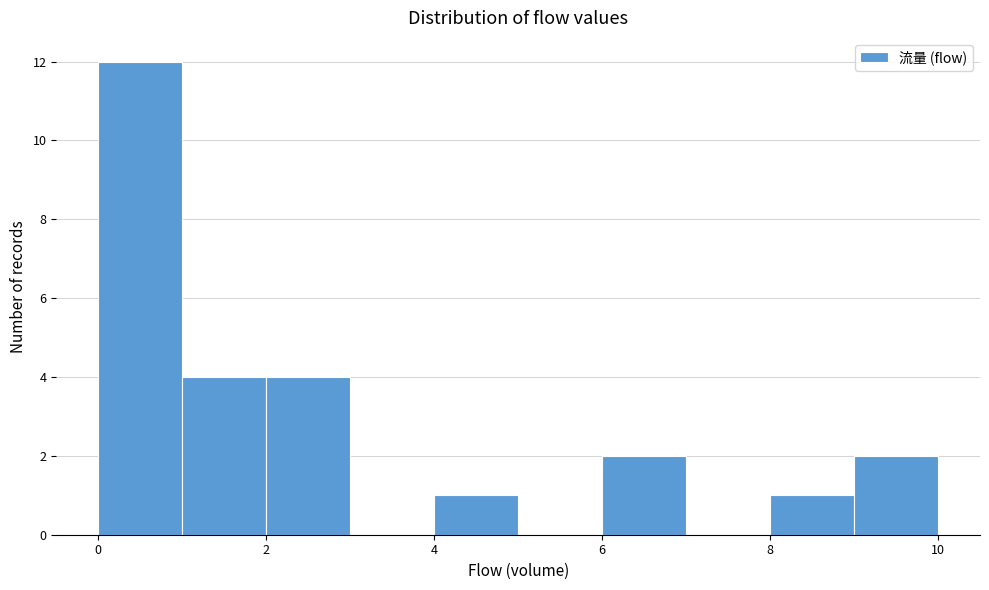

How tall is the bar that spans 9 to 10 on the x-axis? The values are not printed on the chart, so give them approximately, as read against the axis.

2